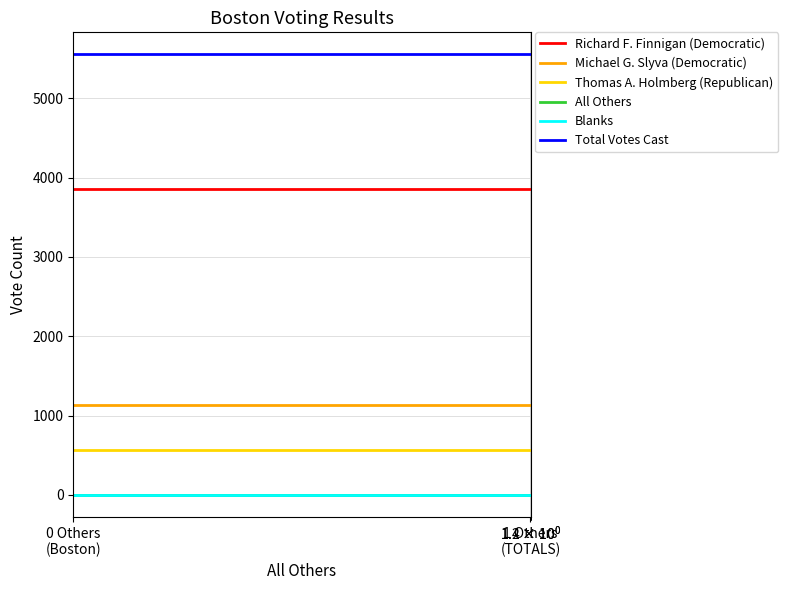

Which series has the largest total across all categories?

Total Votes Cast